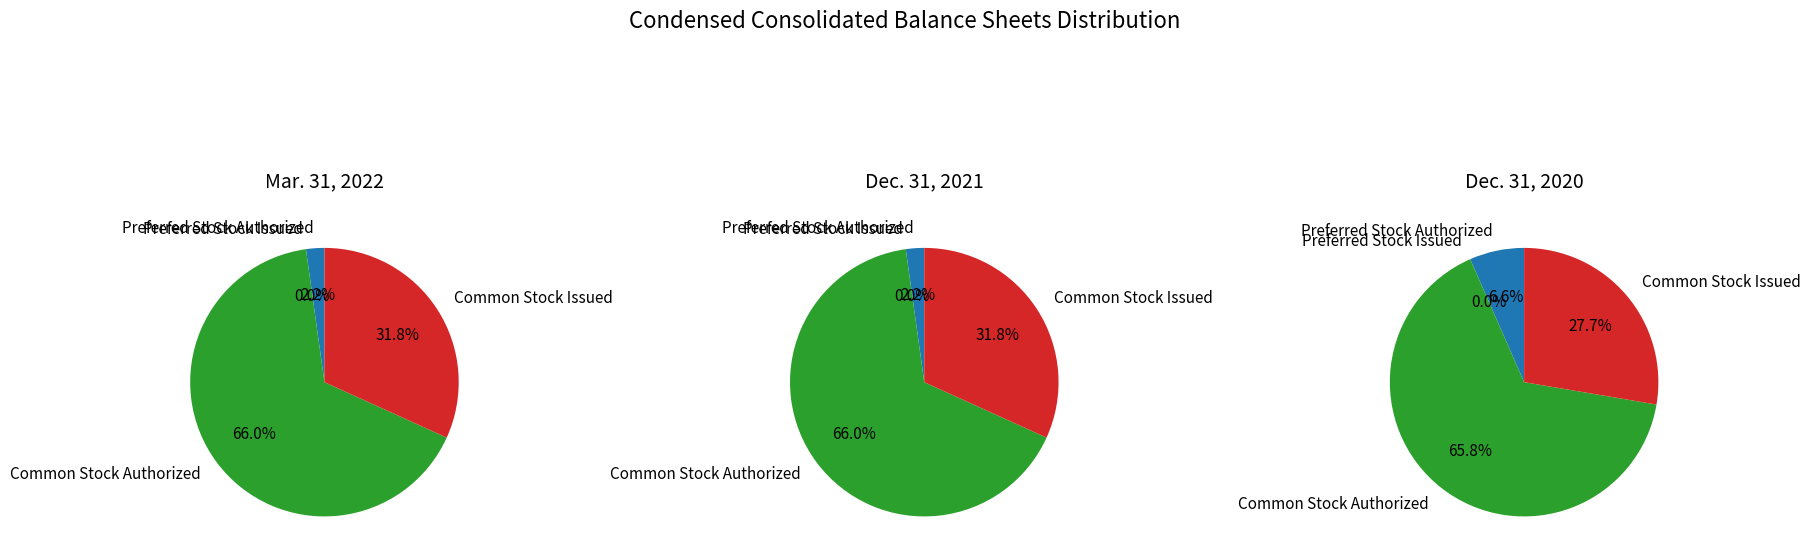

To the nearest percent, what portion does Common Stock Authorized represent?

66%